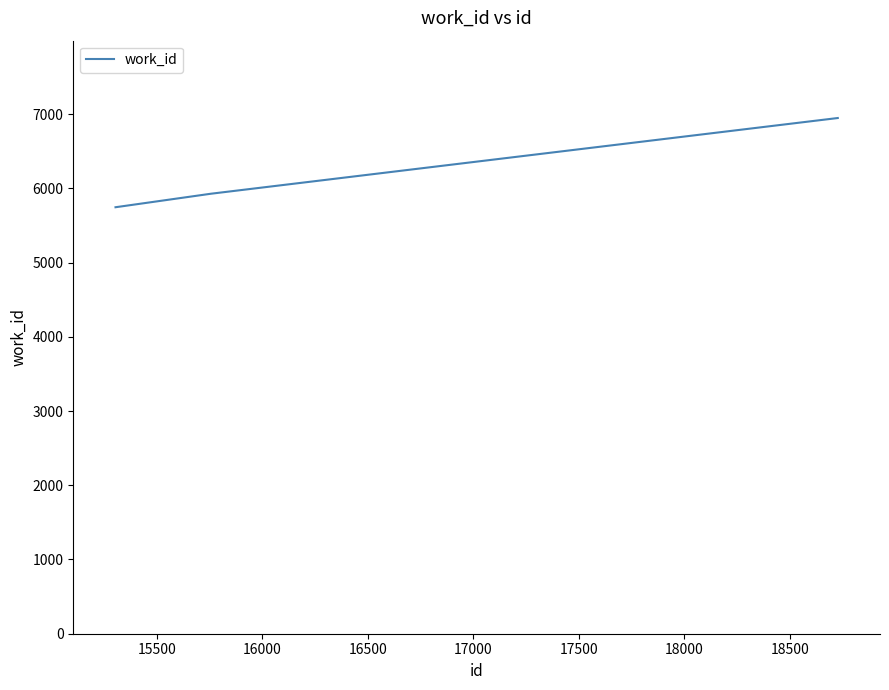

What is the sum of all values?

18622